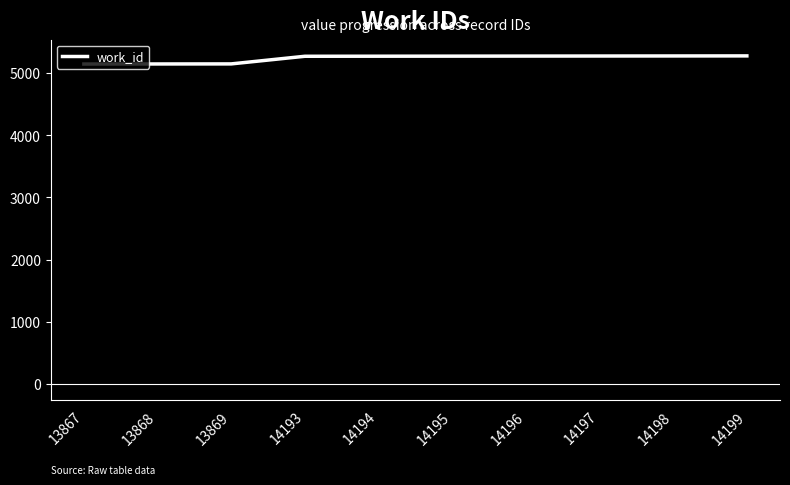

What is the change in value from 13867 to 14198?

+130